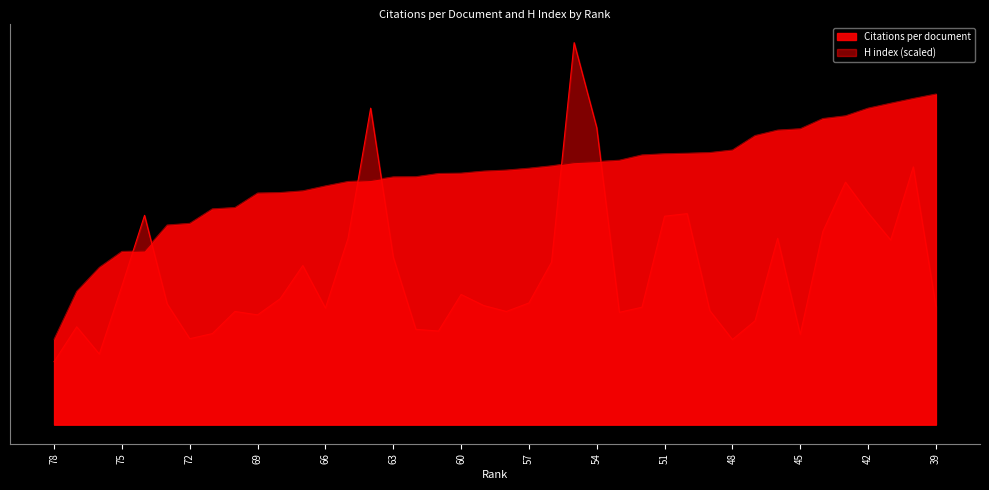

What is the difference between the Citations per document values at 66 and 78?

9.0